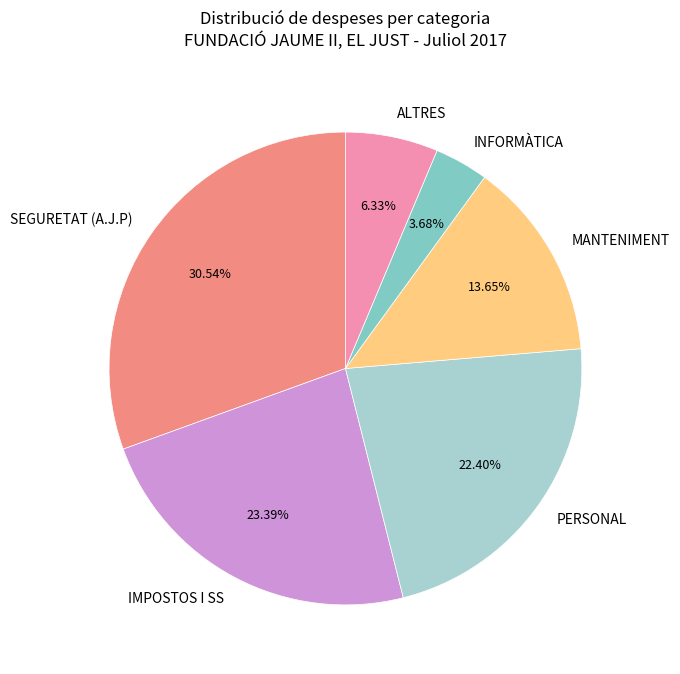

Rank the categories by value from highest to lowest.

SEGURETAT (A.J.P), IMPOSTOS I SS, PERSONAL, MANTENIMENT, ALTRES, INFORMÀTICA